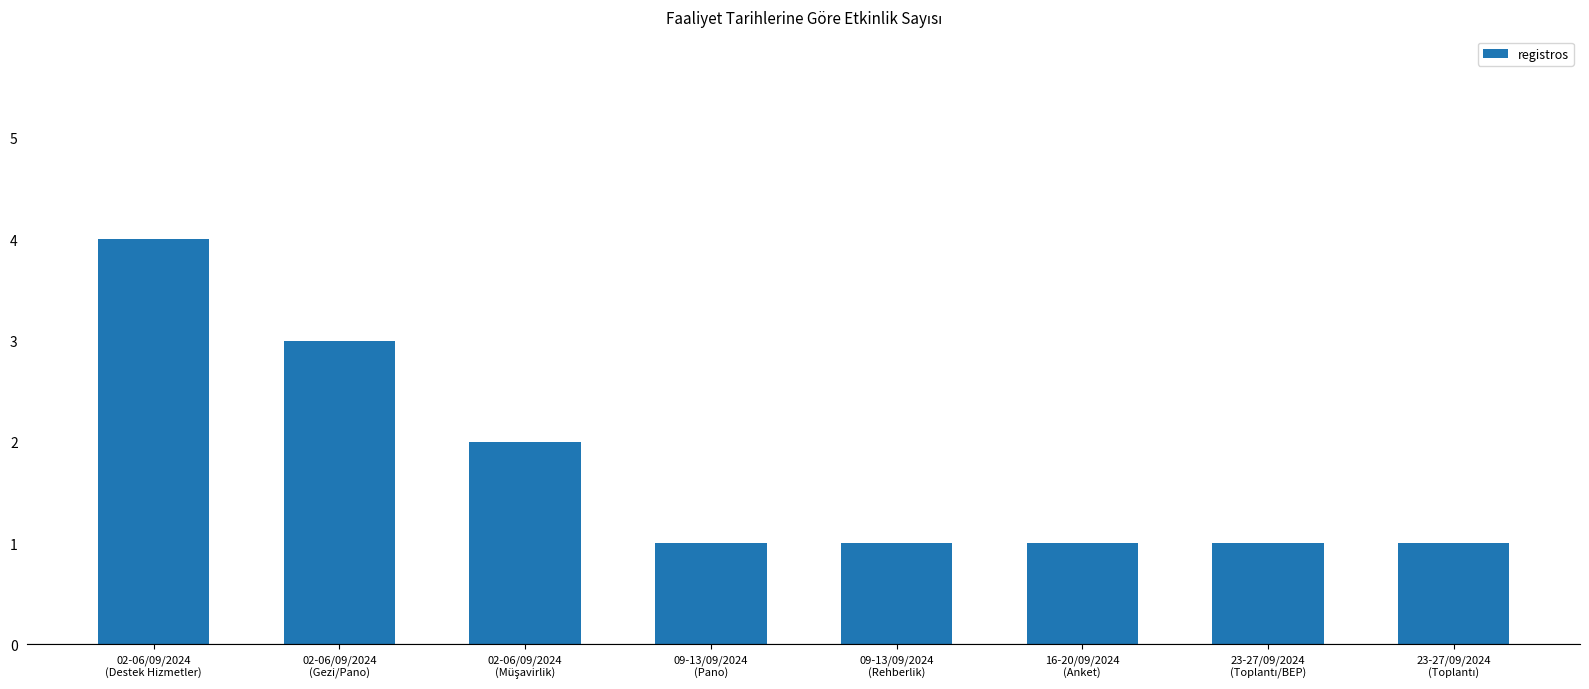

What is the sum of all values?

14